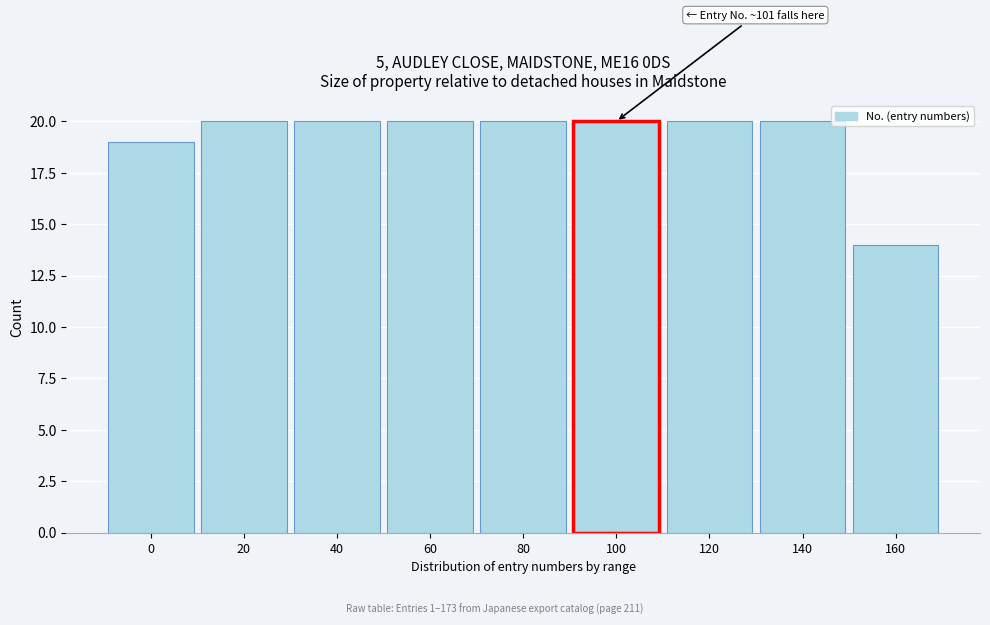

Reading right to left, extract all data points from this chart.

160=14	140=20	120=20	100=20	80=20	60=20	40=20	20=20	0=19